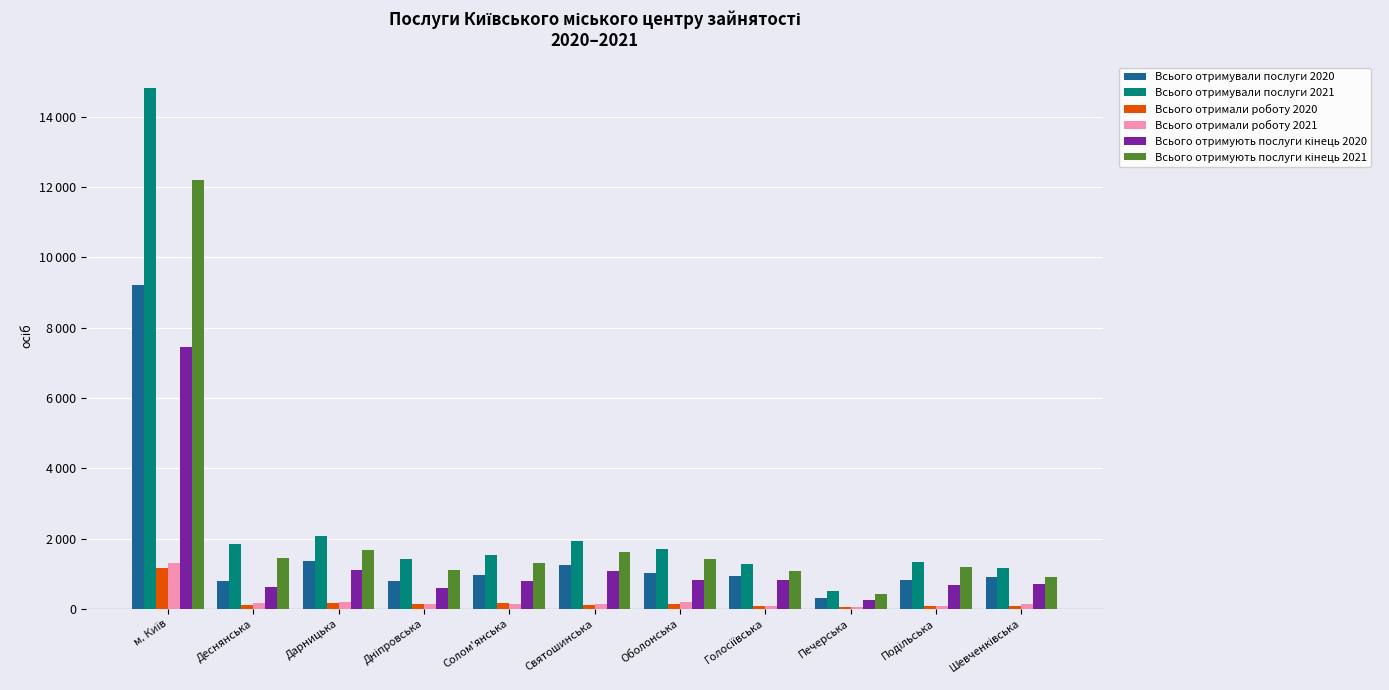

What is the difference between the maximum and second lowest values in the Всього отримували послуги 2020 series?

8417